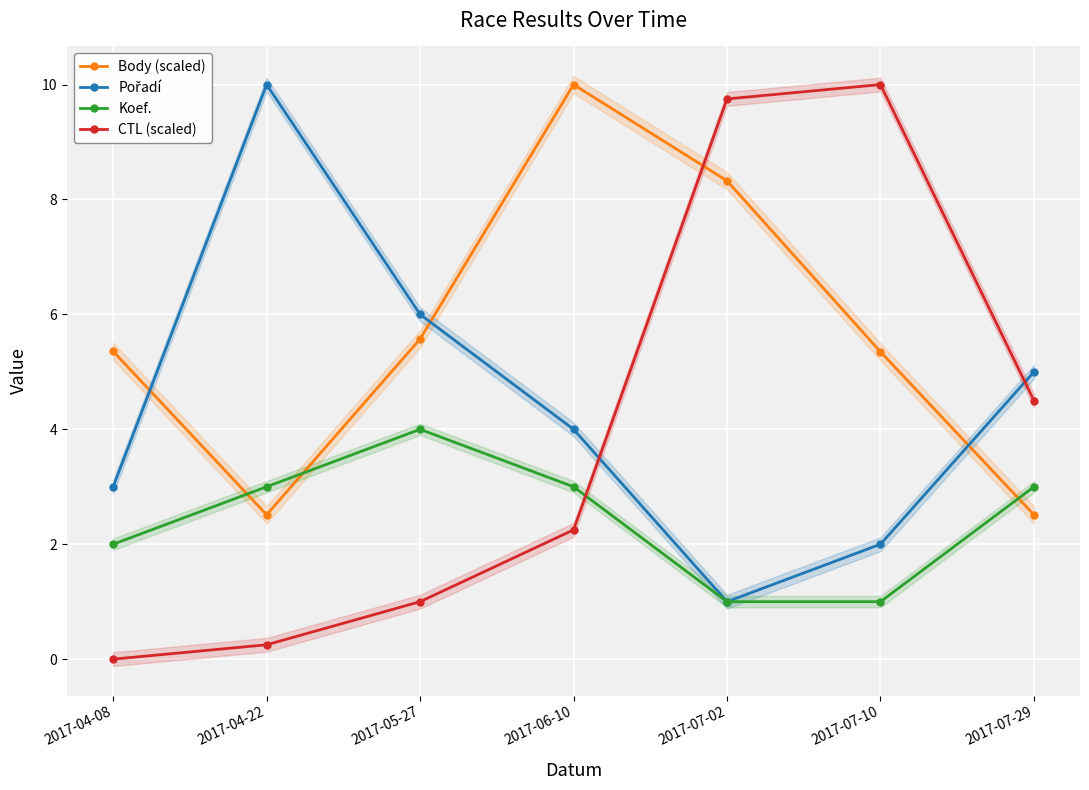

True or false: Body (scaled) and CTL (scaled) intersect in this chart.

True